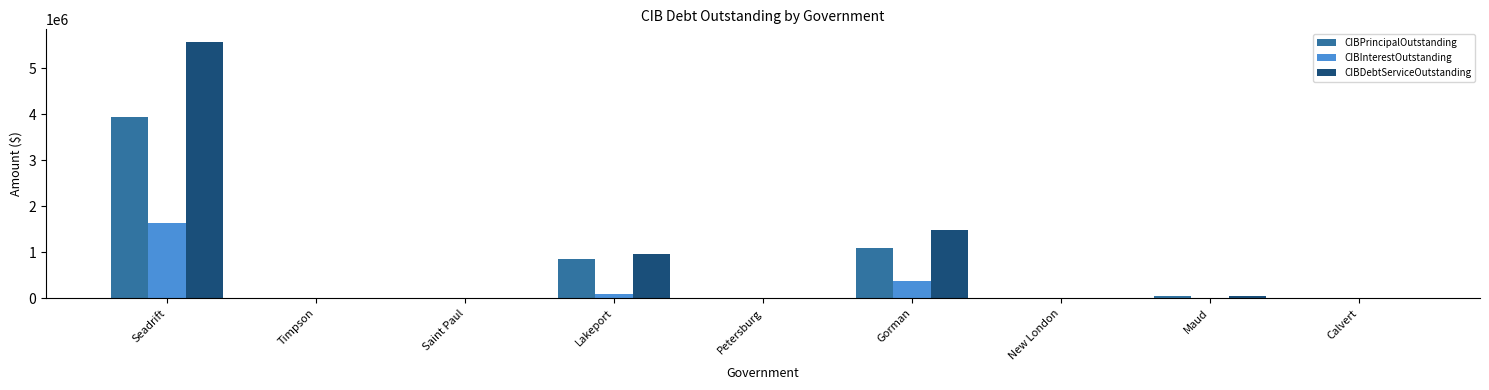

Which series has the largest total across all categories?

CIBDebtServiceOutstanding